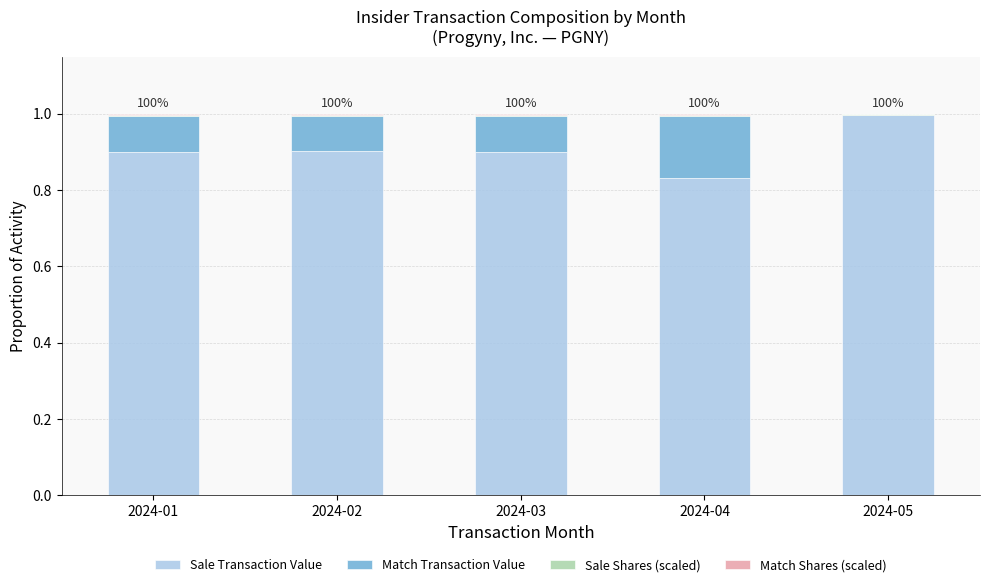

True or false: Sale Transaction Value has a value of 0.9 at 2024-02.

True